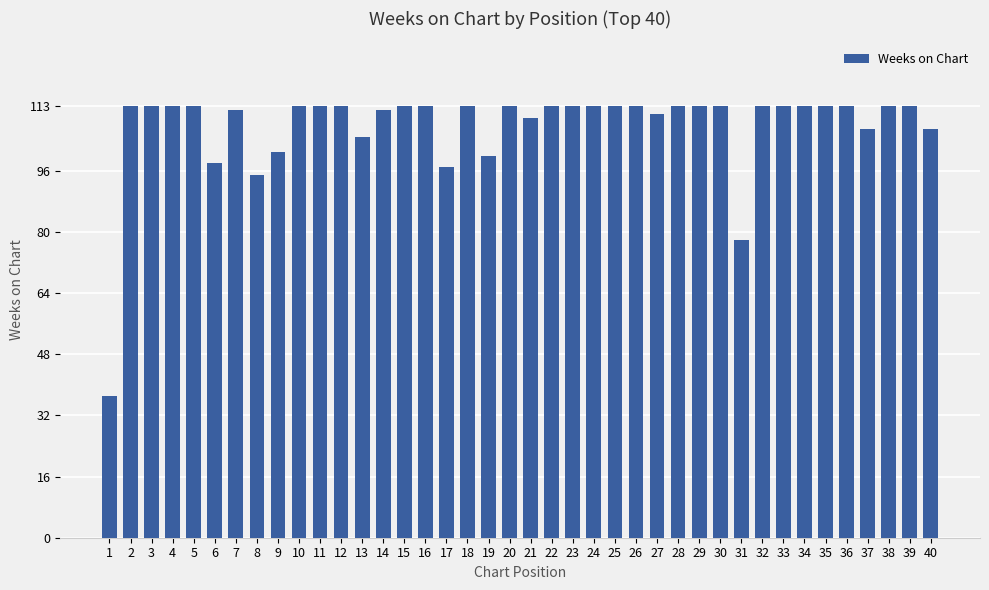

Reading left to right, what are all the values shown in this chart?

37	113	113	113	113	98	112	95	101	113	113	113	105	112	113	113	97	113	100	113	110	113	113	113	113	113	111	113	113	113	78	113	113	113	113	113	107	113	113	107